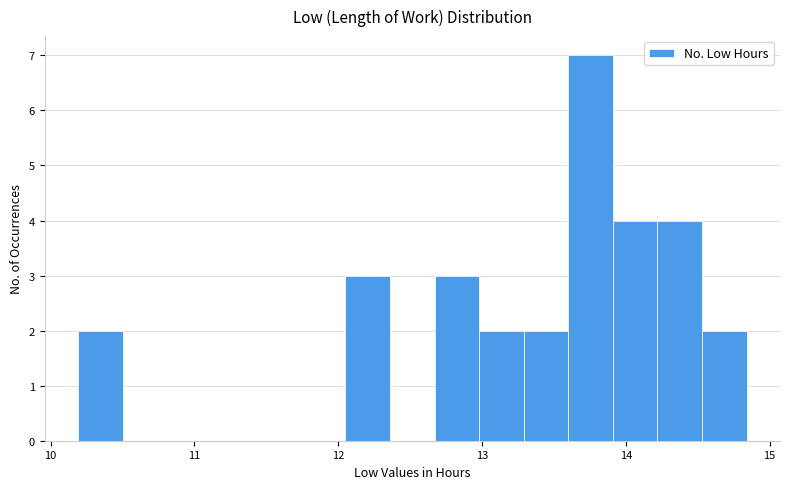

Around what value on the x-axis is the tallest bar? Give the approximate position of its centre, as read against the axis.

13.8